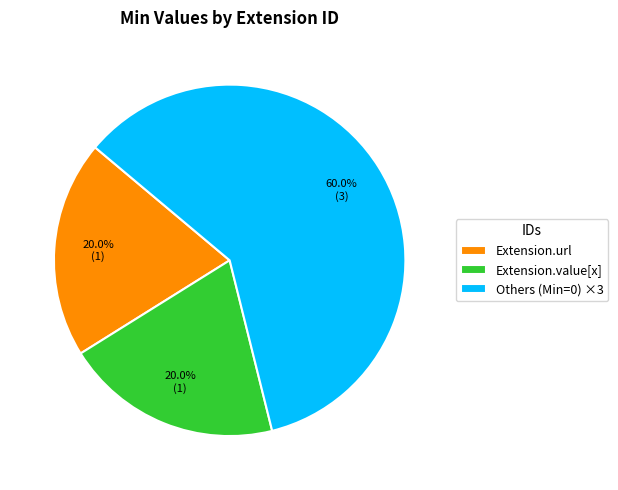

What is the ratio of the value at Extension.value[x] to the value at Extension.url?

1.0